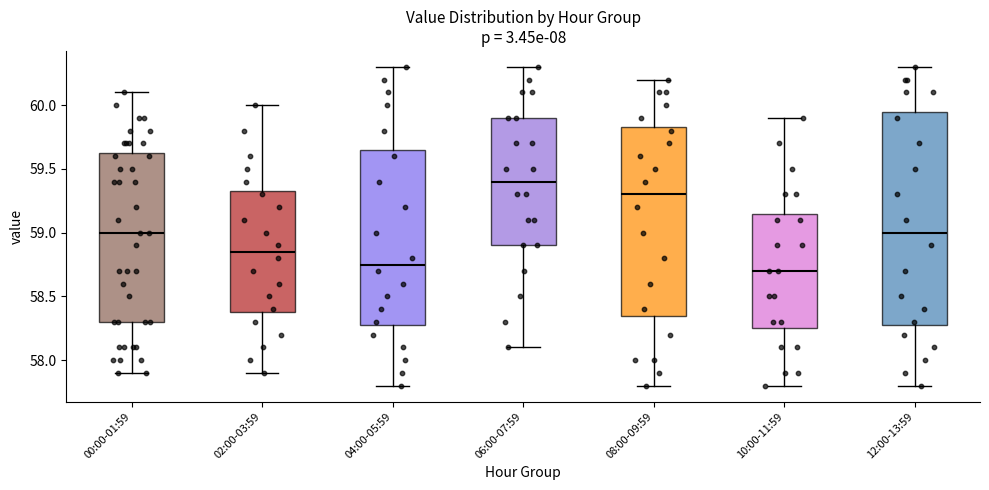

Comparing the boxes themselves (not the whiskers), which one is the tallest?

12:00-13:59